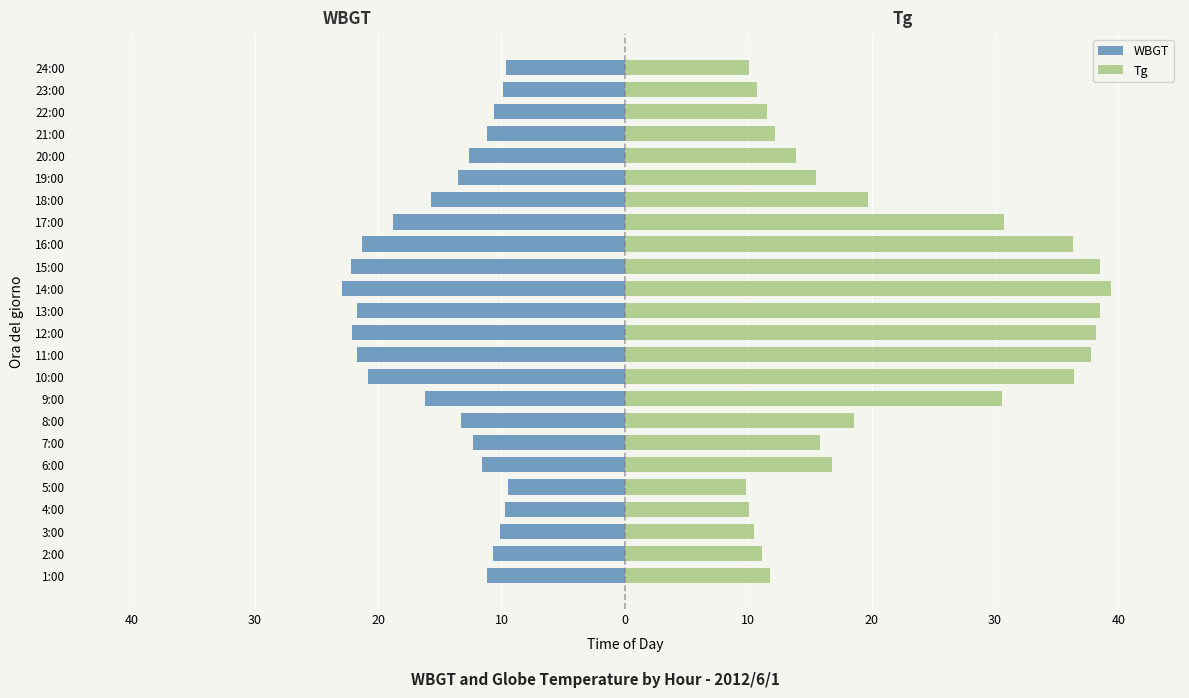

List the series in order of their peak value, lowest first.

WBGT, Tg